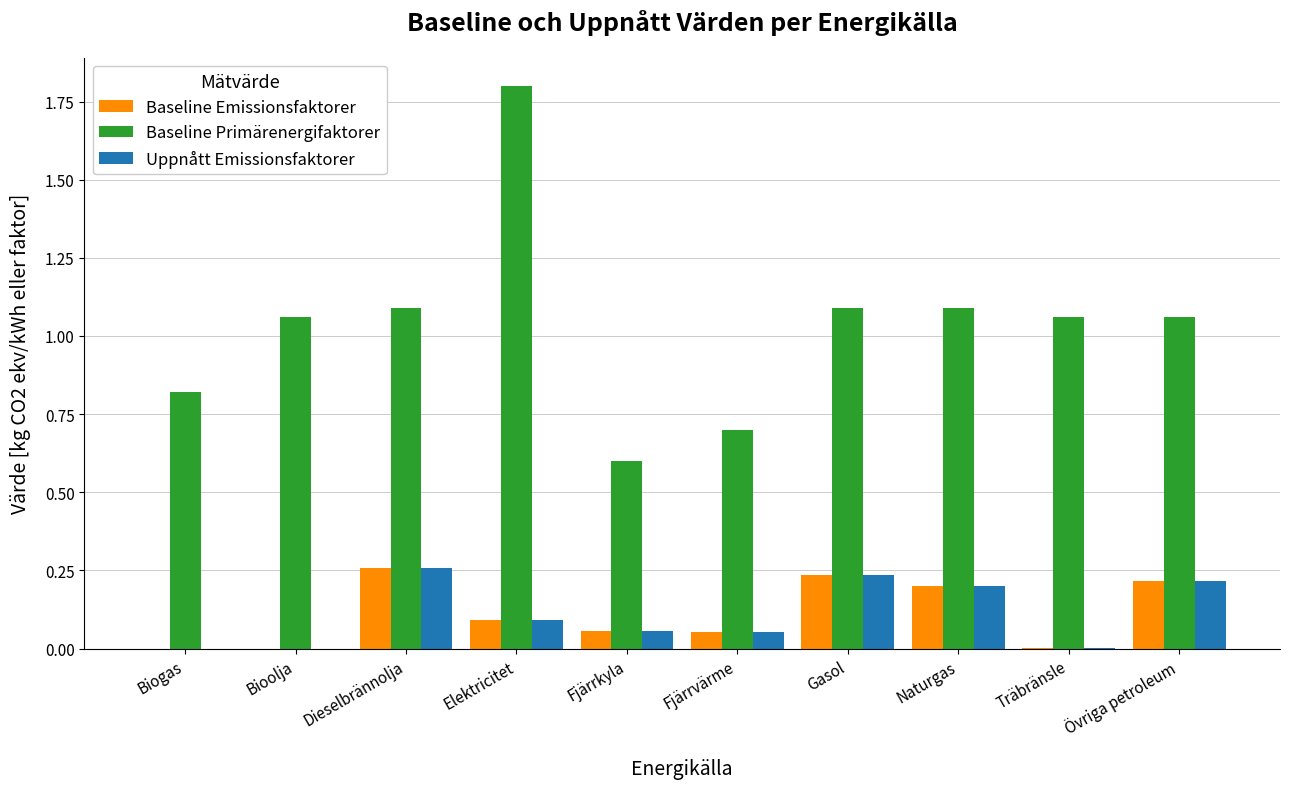

At which category is the sum across all series the highest?

Elektricitet